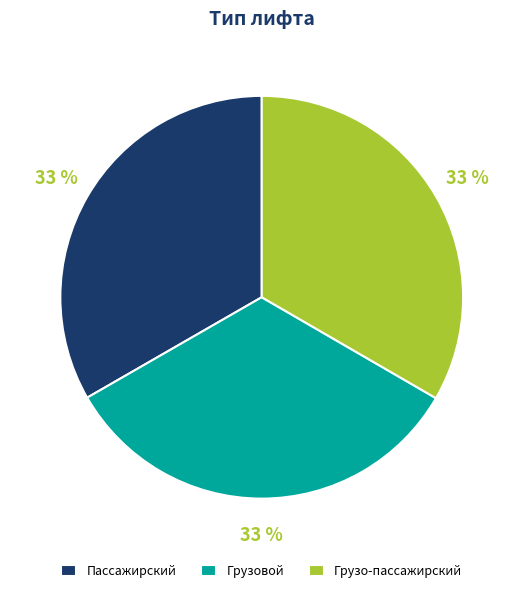

To the nearest percent, what percentage of the pie is Грузовой?

33%